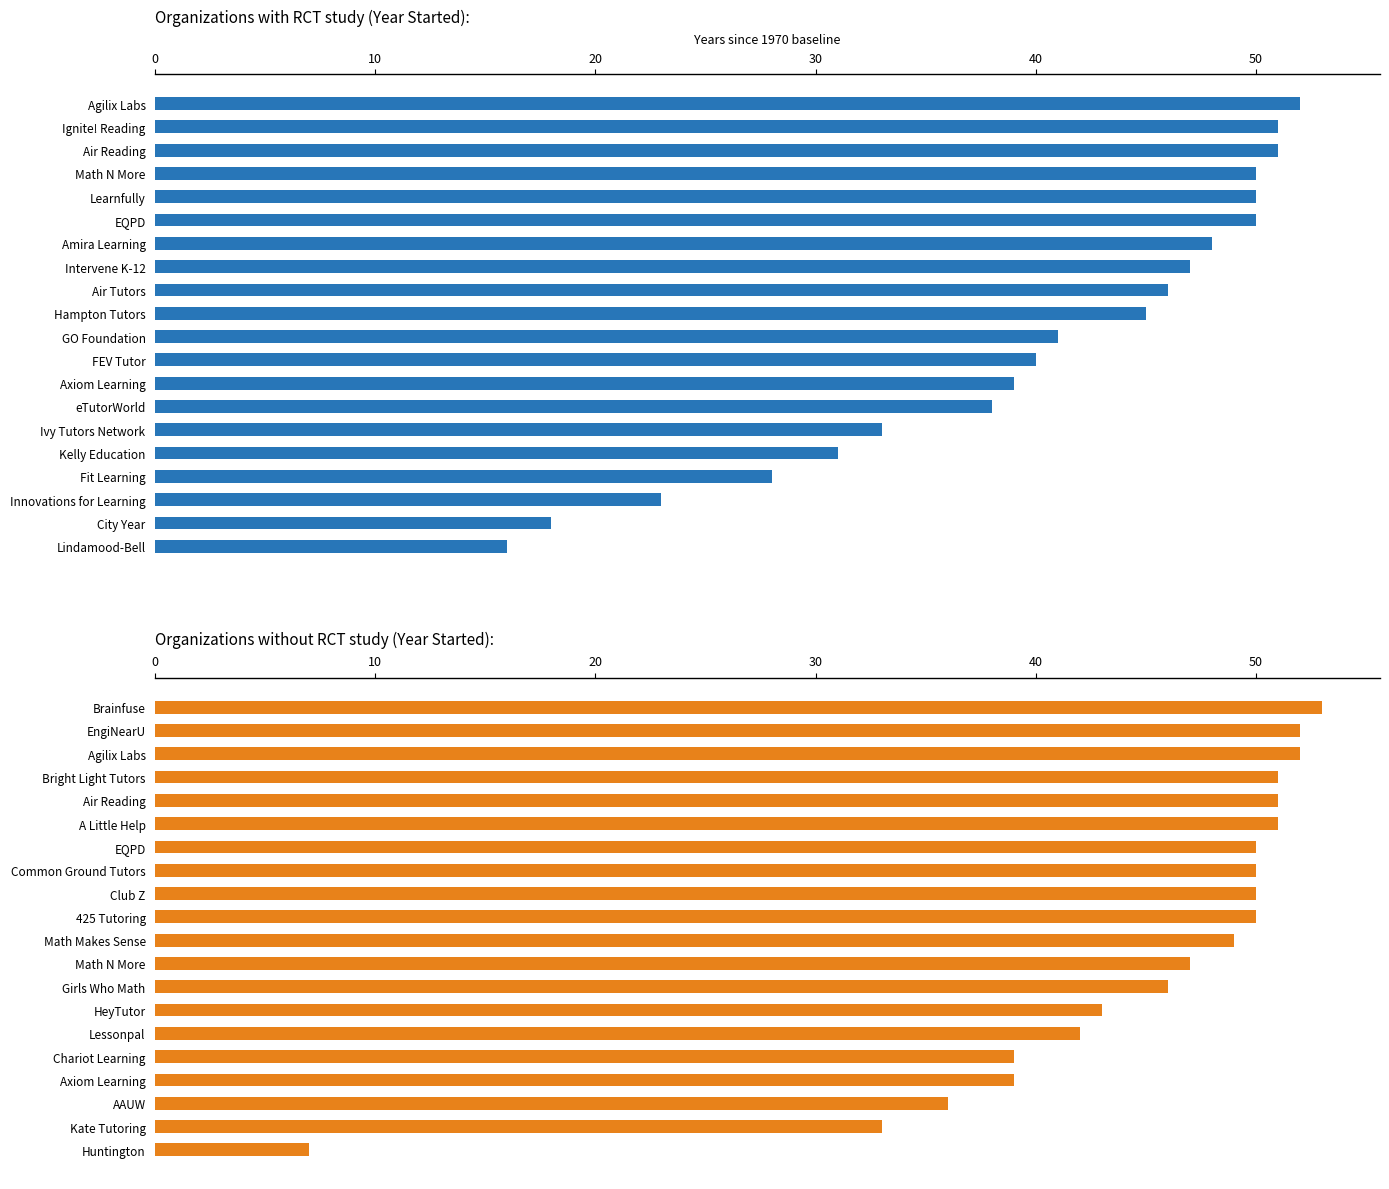

What is the sum of the RCT: No values at EQPD and Bright Light Tutors?

101